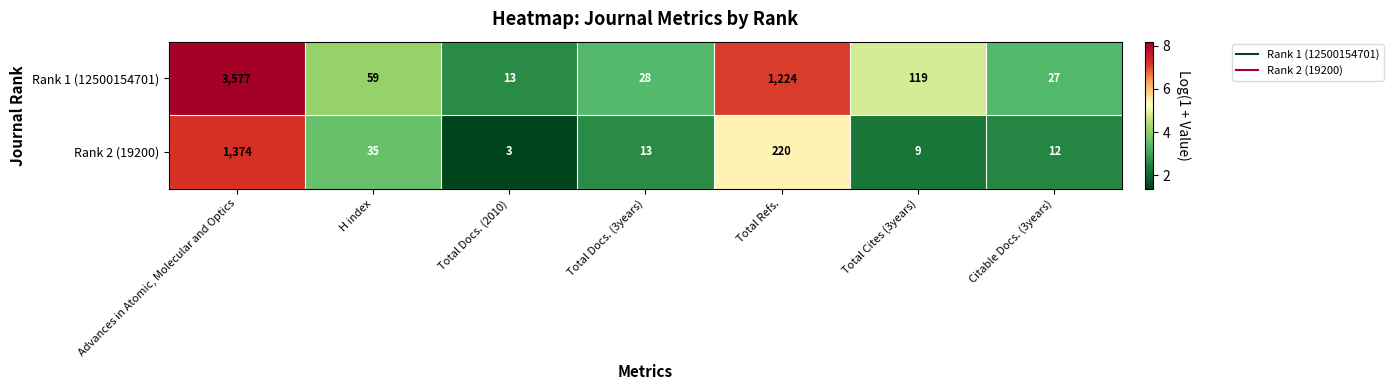

Which series has the widest spread of values?

Rank 1 (12500154701)